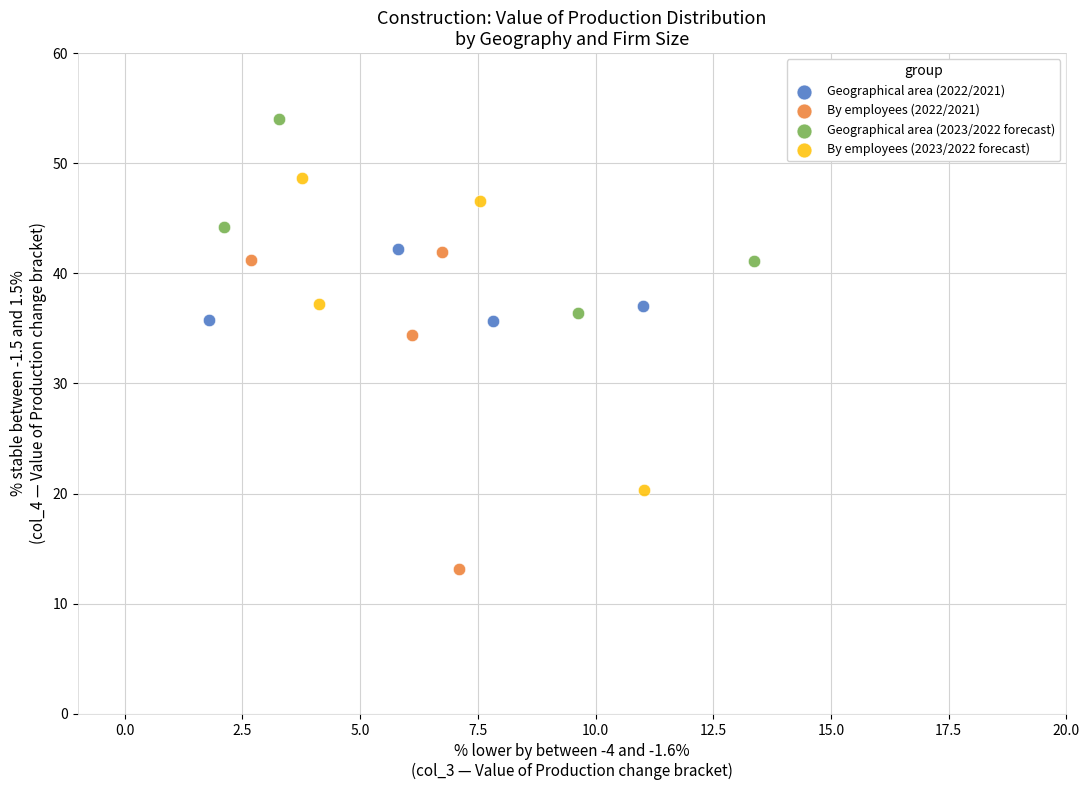

Which series reaches the maximum Y coordinate?

Geographical area (2023/2022 forecast)